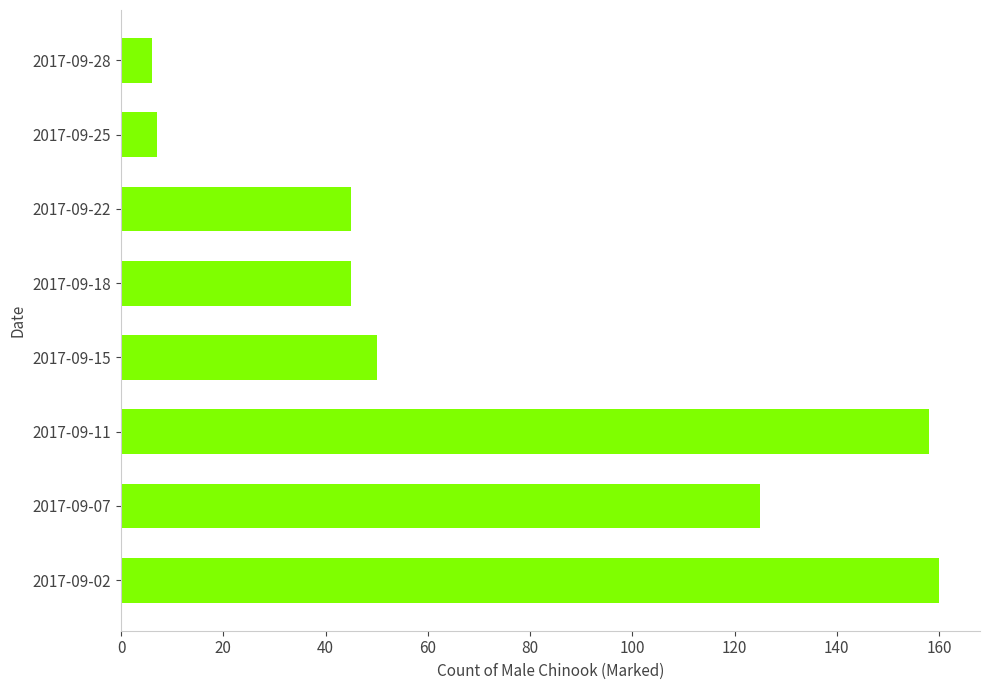

At which label is the value closest to 83?

2017-09-15